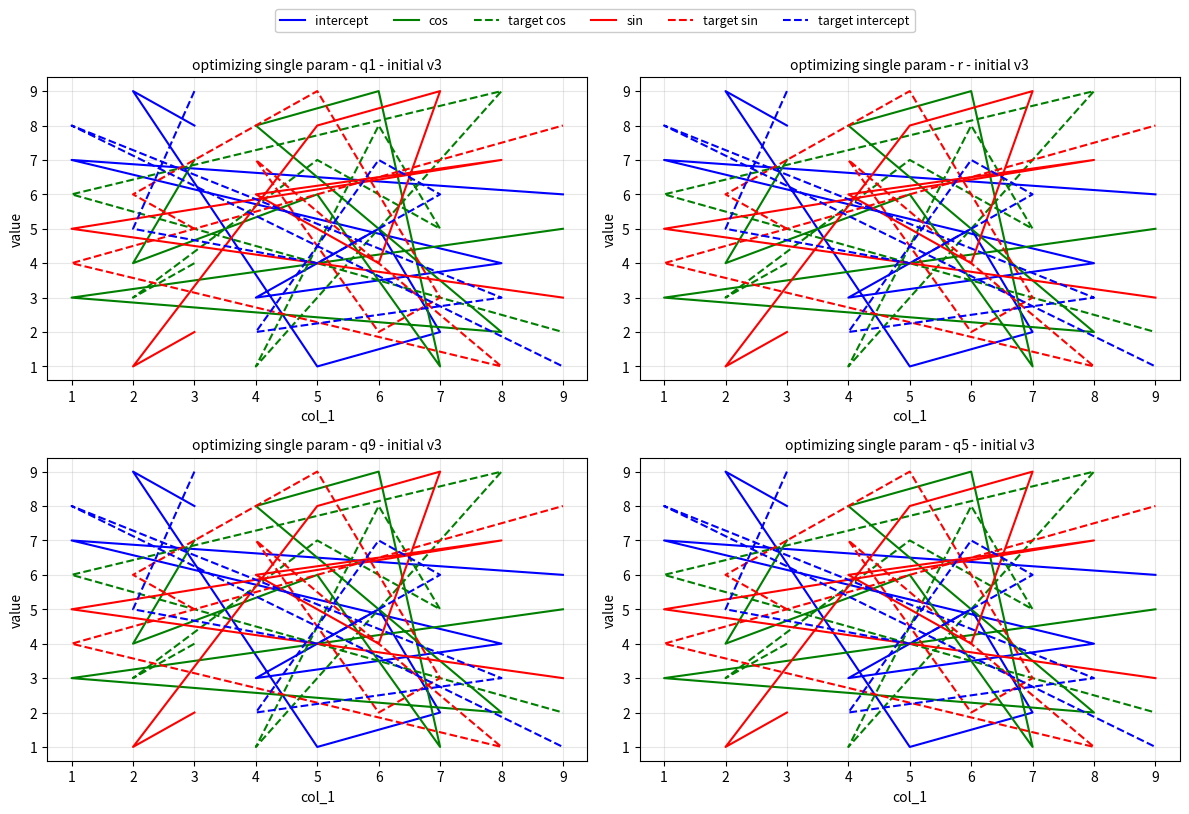

Which series changed the most between 3 and 7?

sin